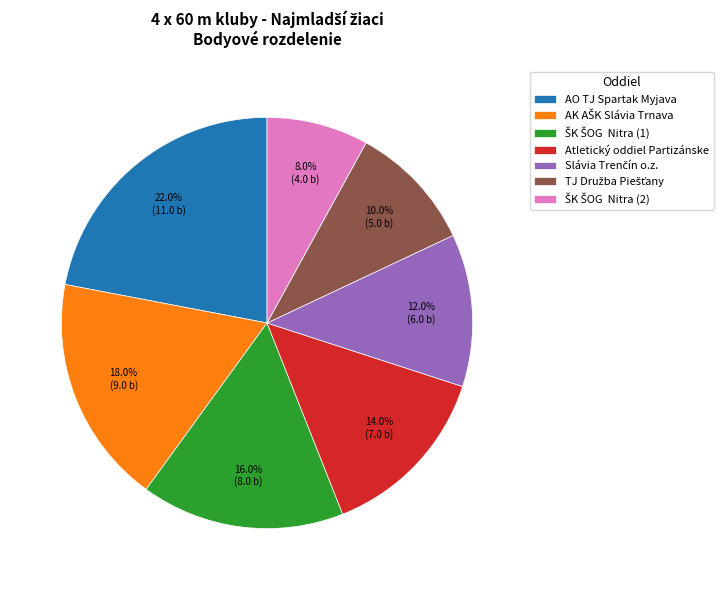

To the nearest percent, what is the difference between the largest and smallest slice percentages?

14%